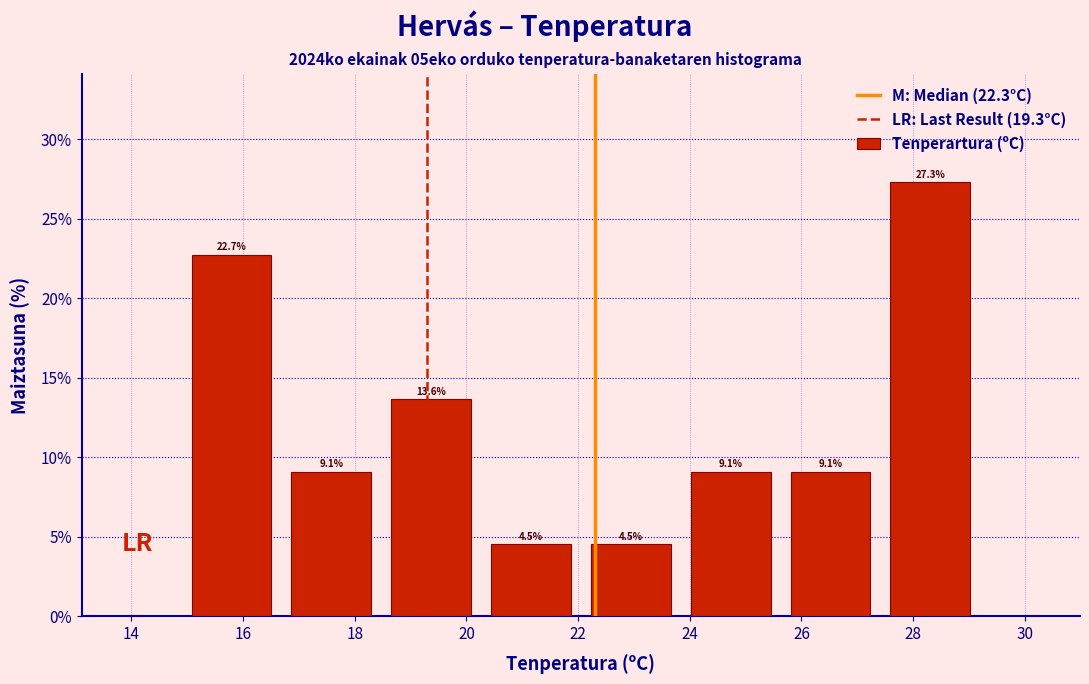

Reading left to right, transcribe this chart: for each bar, give the range it covers on the x-axis and its height. The bar edges are not printed on the chart, so give them approximately, as read against the axis.

15.0 to 16.6: 22.7
16.6 to 18.4: 9.1
18.4 to 20.2: 13.6
20.2 to 22.0: 4.5
22.0 to 23.8: 4.5
23.8 to 25.6: 9.1
25.6 to 27.4: 9.1
27.4 to 29.2: 27.3